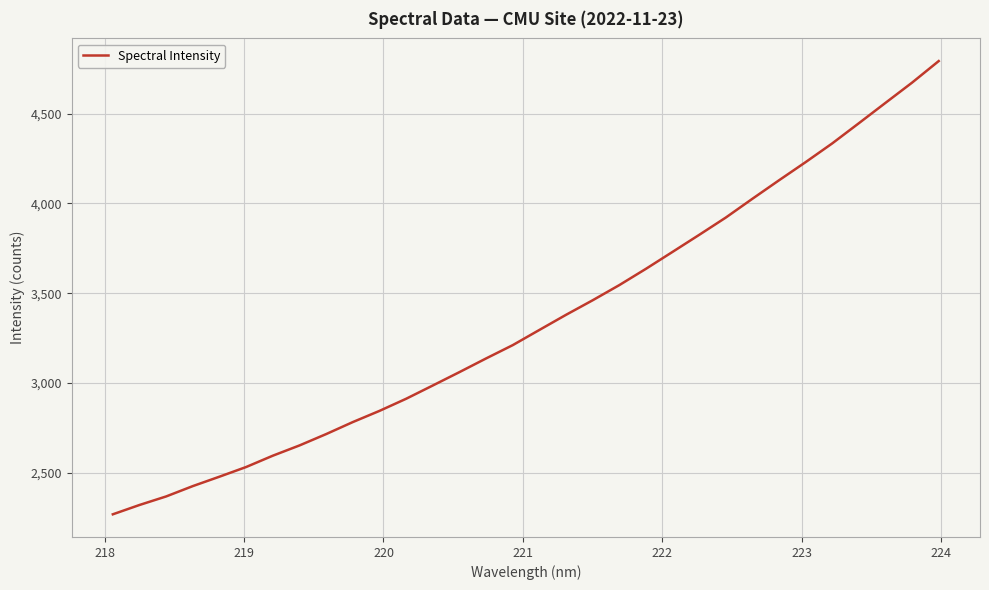

What is the average value?

3351.9